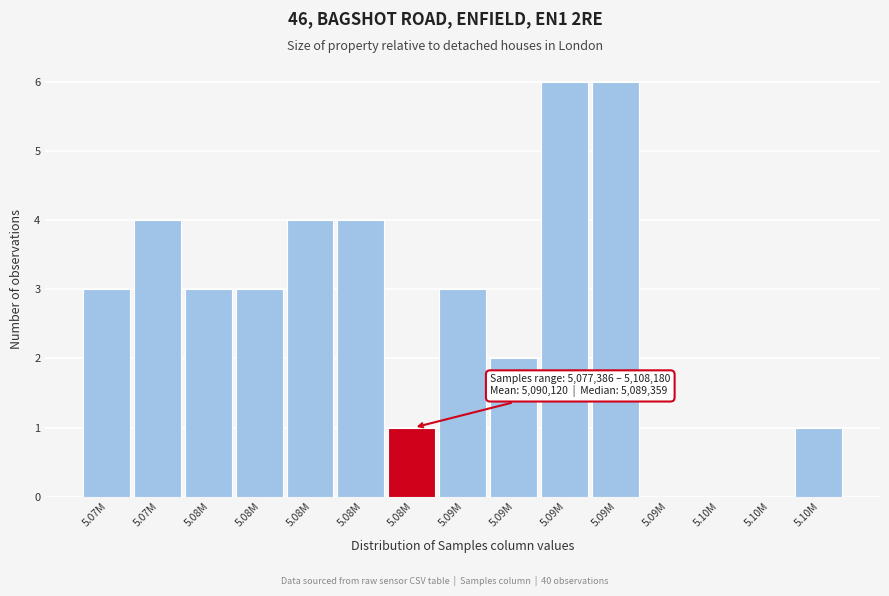

Are the bars horizontal?

No